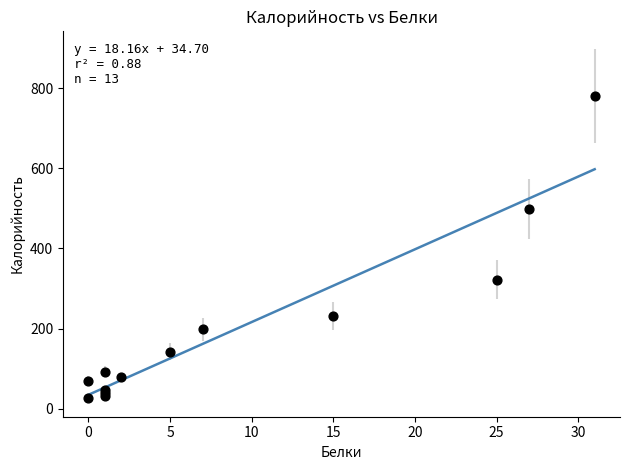

What Y value in the scatter plot is closest to 404?

322